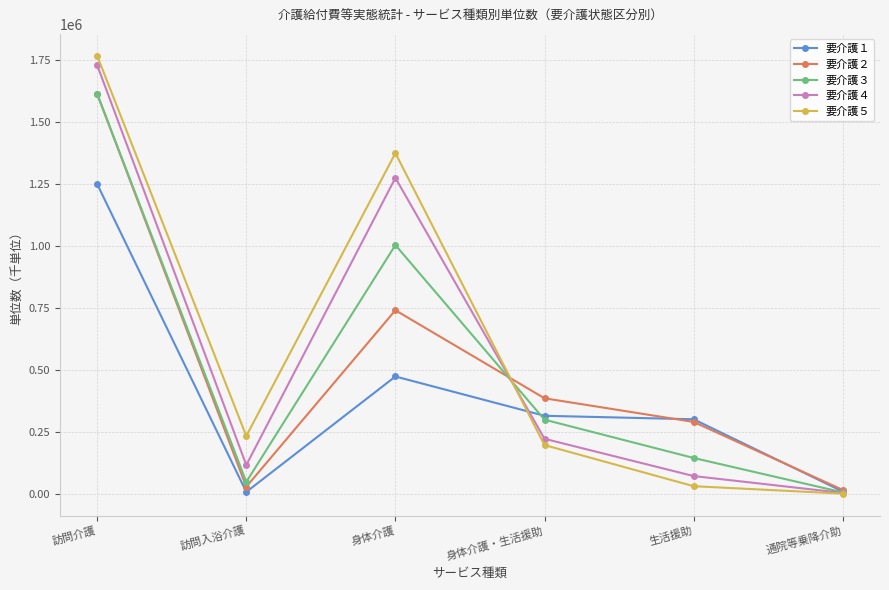

Which series has the widest spread of values?

要介護５